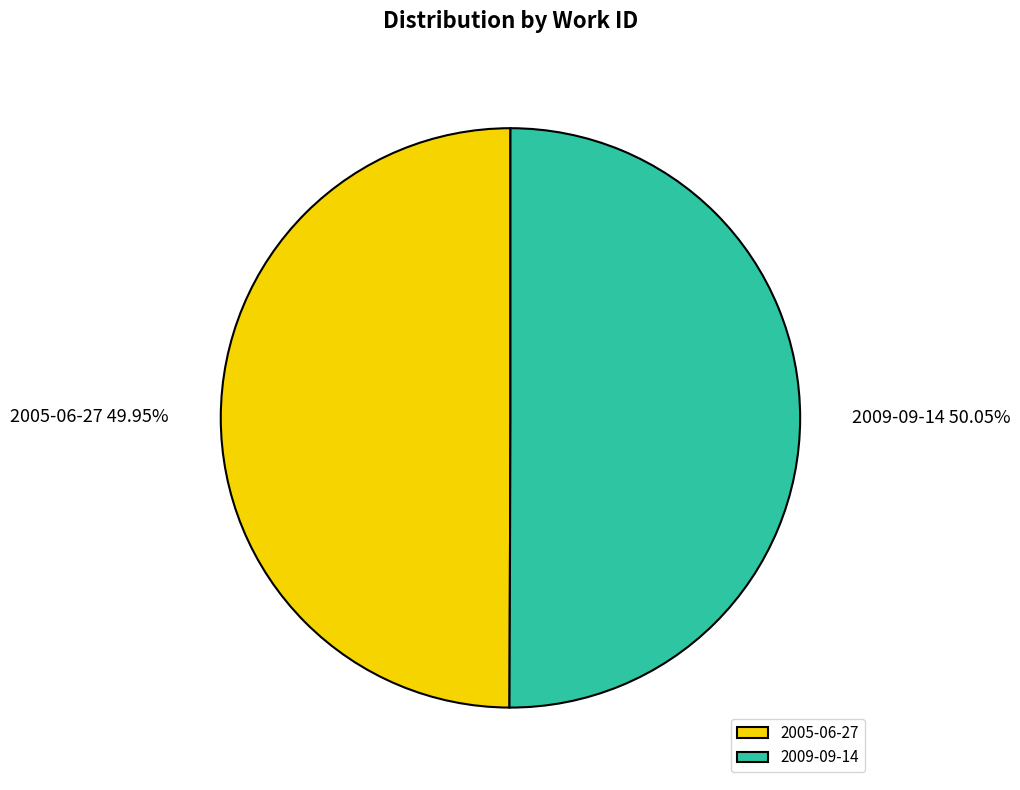

Is it true that 2009-09-14 is 50% of the pie?

True